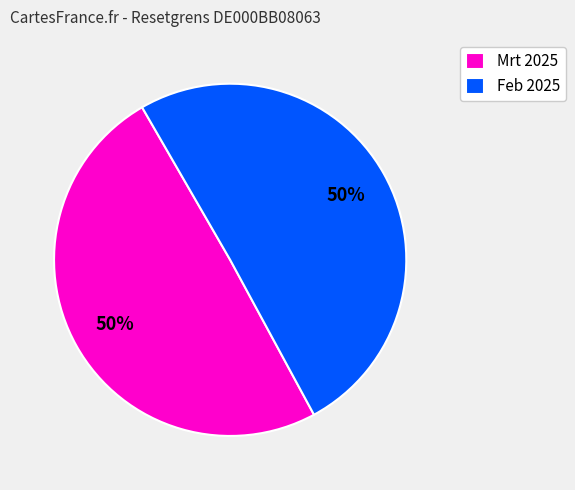

What percentage is the Feb 2025 slice, to the nearest percent?

50%